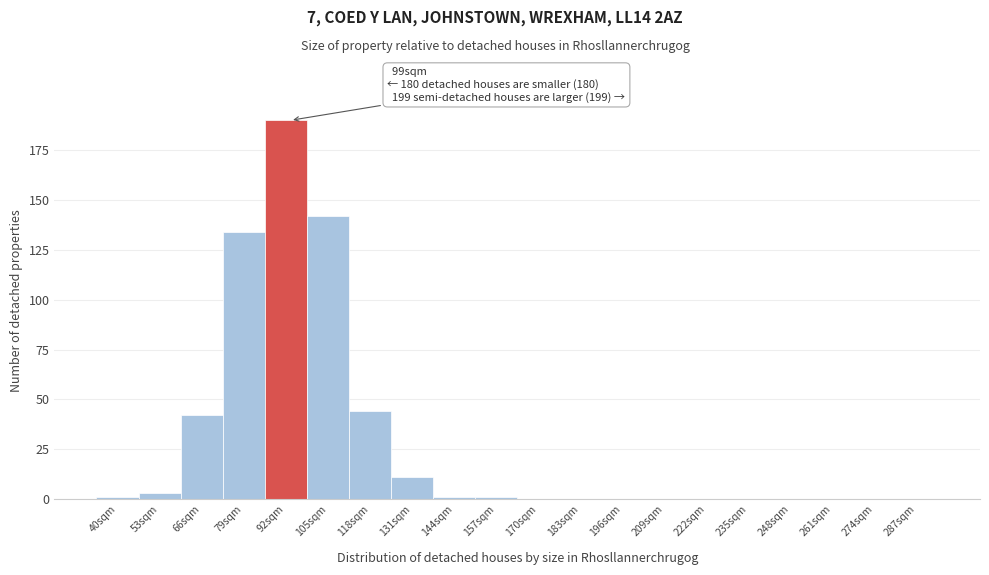

Reading left to right, transcribe all the data shown in this chart.

40sqm=1	53sqm=3	66sqm=42	79sqm=134	92sqm=190	105sqm=142	118sqm=44	131sqm=11	144sqm=1	157sqm=1	170sqm=0	183sqm=0	196sqm=0	209sqm=0	222sqm=0	235sqm=0	248sqm=0	261sqm=0	274sqm=0	287sqm=0